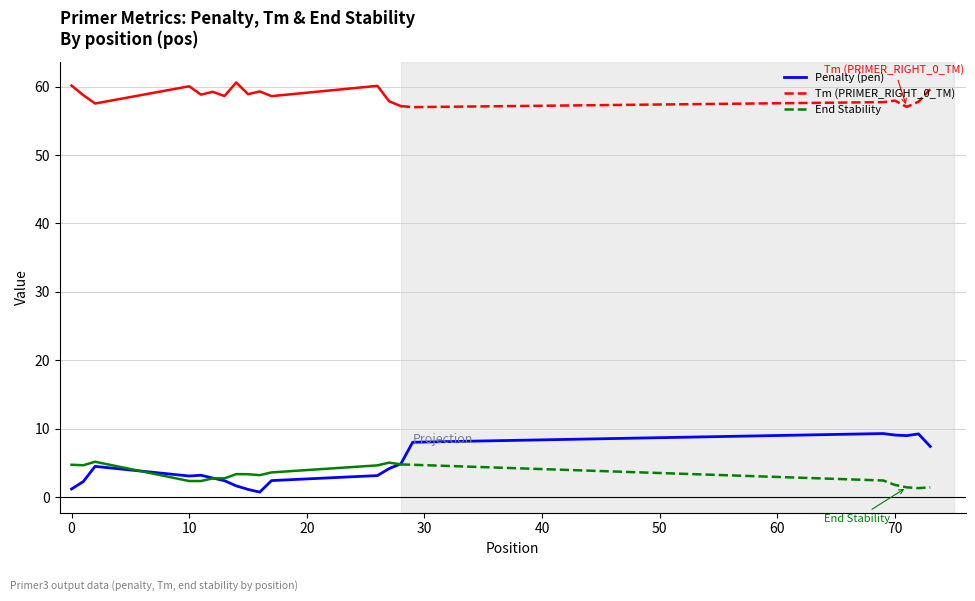

What are all the series names shown in the legend?

Penalty (pen), Tm (PRIMER_RIGHT_0_TM), End Stability